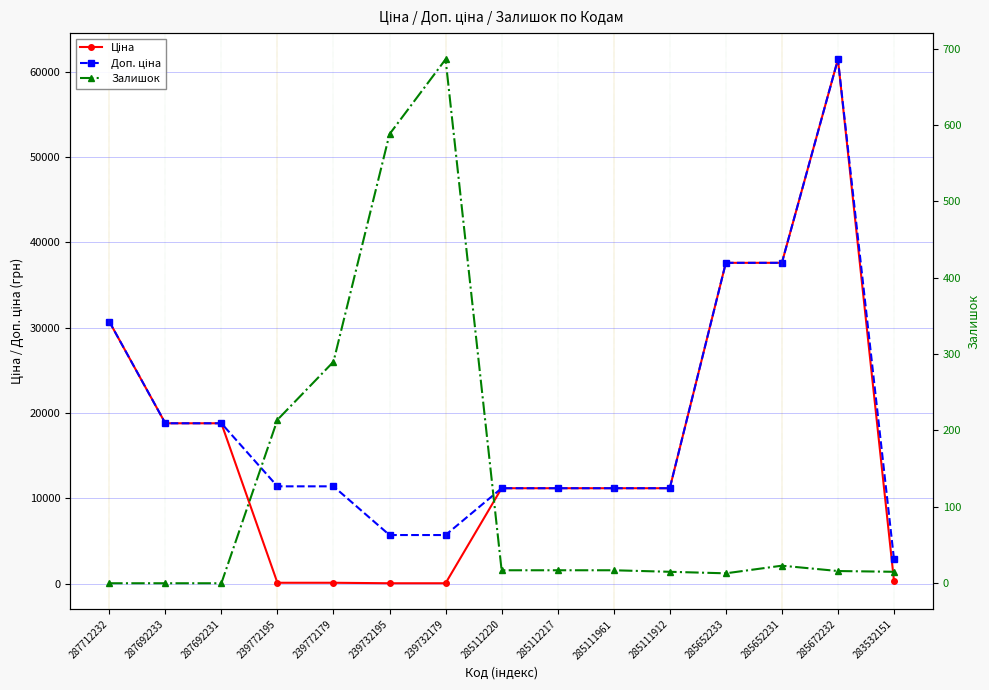

Reading left to right, list all the values displayed in this chart.

Ціна: 287712232=30717.1	287692233=18796.8	287692231=18796.8	239772195=114.1	239772179=114.1	239732195=57.0	239732179=57.0	285112220=11188.2	285112217=11188.2	285111961=11188.2	285111912=11188.2	285652233=37593.6	285652231=37593.6	285672232=61434.3	283532151=359.9
Доп. ціна: 287712232=30717.1	287692233=18796.8	287692231=18796.8	239772195=11410.0	239772179=11410.0	239732195=5705.0	239732179=5705.0	285112220=11188.2	285112217=11188.2	285111961=11188.2	285111912=11188.2	285652233=37593.6	285652231=37593.6	285672232=61434.3	283532151=2878.8
Залишок: 287712232=0.0	287692233=0.0	287692231=0.0	239772195=214.0	239772179=290.0	239732195=588.0	239732179=686.0	285112220=17.0	285112217=17.0	285111961=17.0	285111912=15.0	285652233=13.0	285652231=23.0	285672232=16.0	283532151=15.0